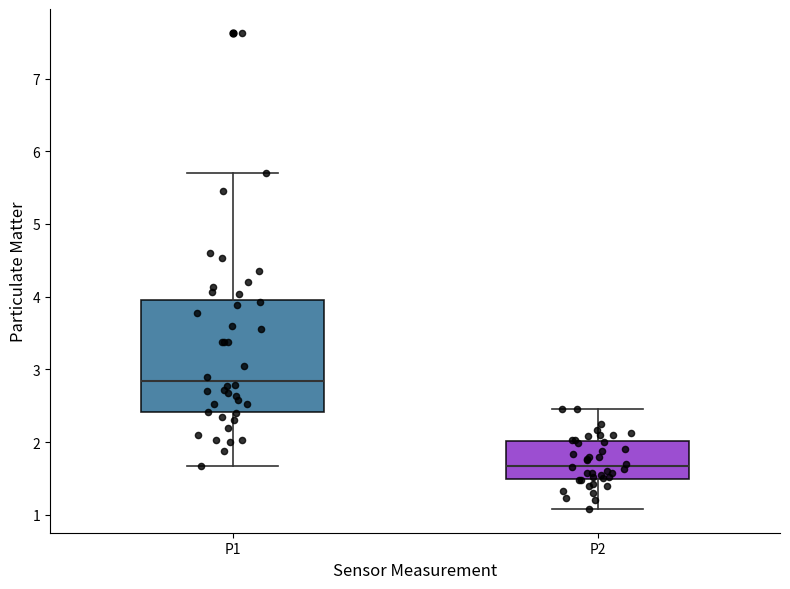

Where is the lower edge of the box for P2 on the y-axis? The values are not printed on the chart, so give them approximately, as read against the axis.

1.5